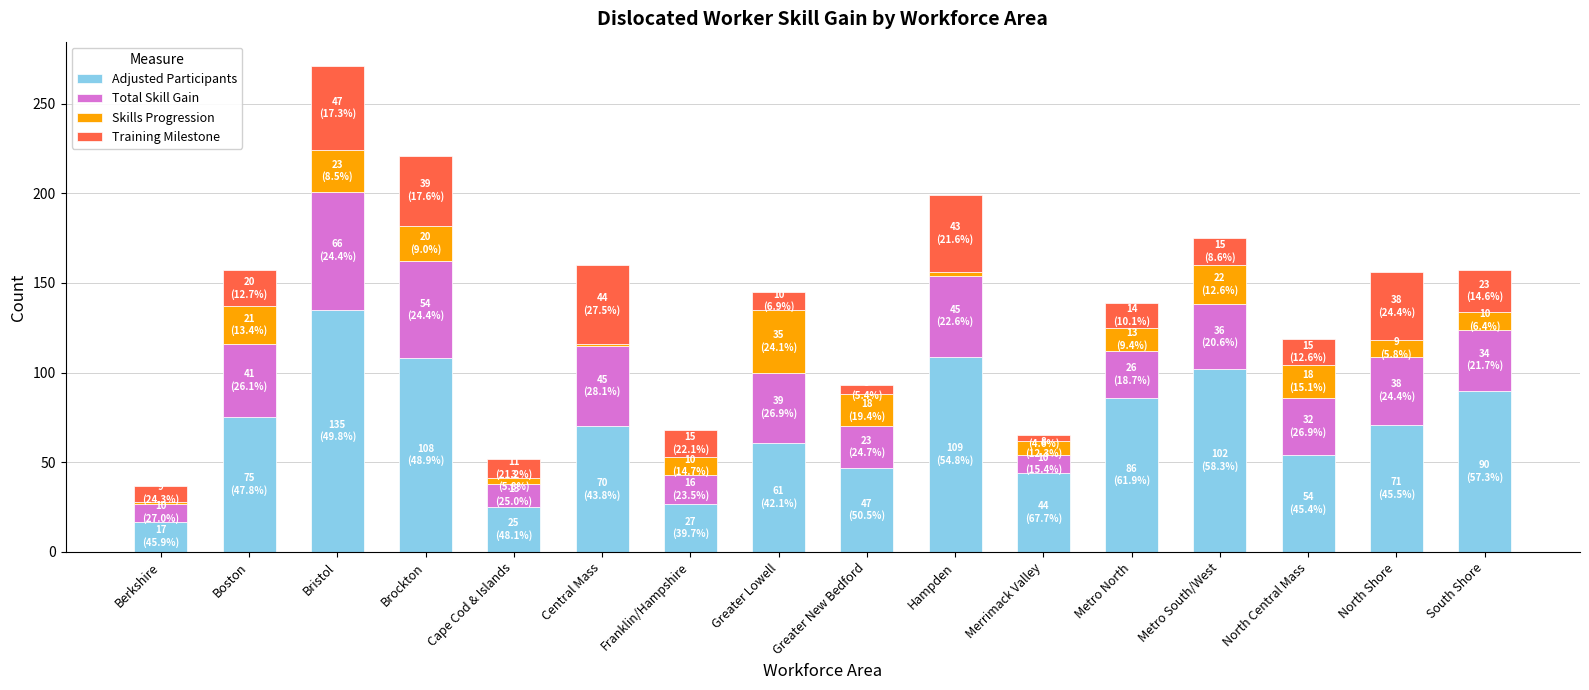

The Adjusted Participants series shows 18 at Boston. True or false?

False